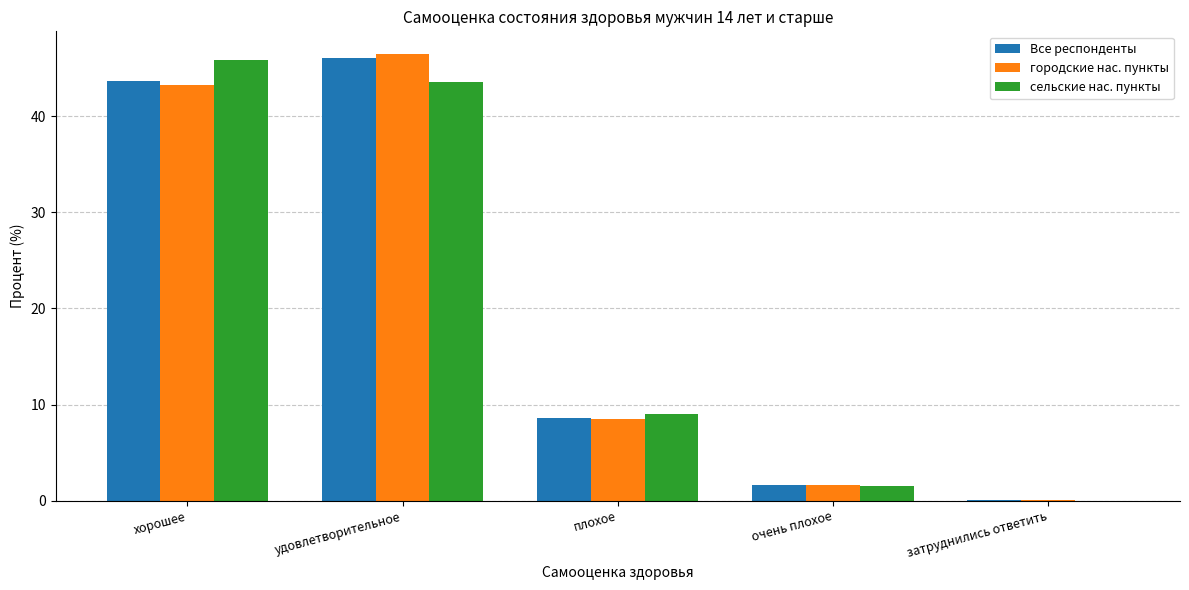

Reading left to right, what are all the values shown in this chart?

Все респонденты: хорошее=43.6	удовлетворительное=46.0	плохое=8.6	очень плохое=1.7	затруднились ответить=0.1
городские нас. пункты: хорошее=43.2	удовлетворительное=46.5	плохое=8.5	очень плохое=1.7	затруднились ответить=0.1
сельские нас. пункты: хорошее=45.8	удовлетворительное=43.6	плохое=9.1	очень плохое=1.5	затруднились ответить=0.0